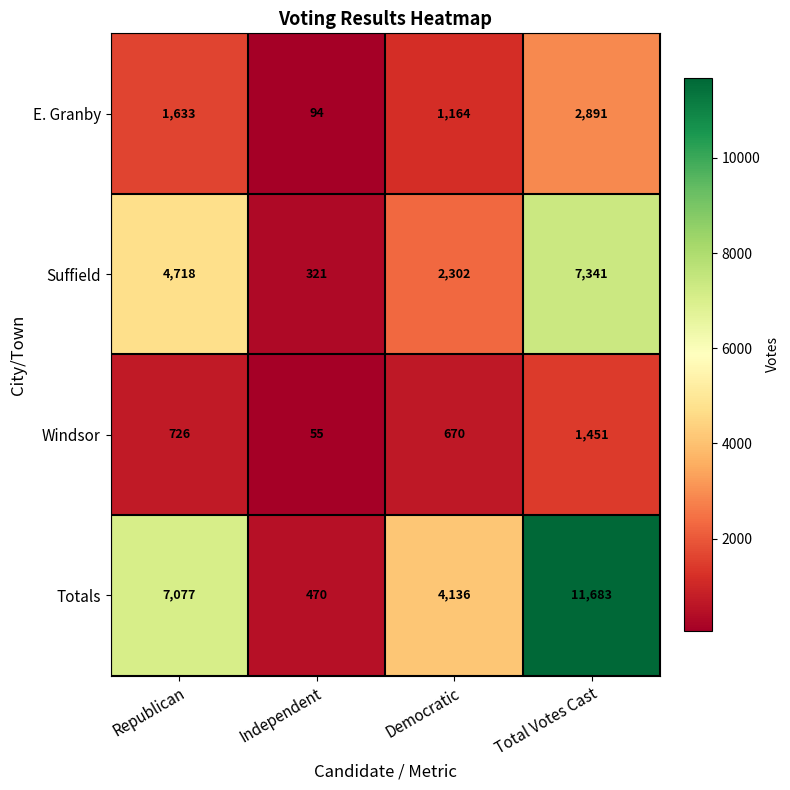

True or false: Suffield has a value of 2302 at Democratic.

True